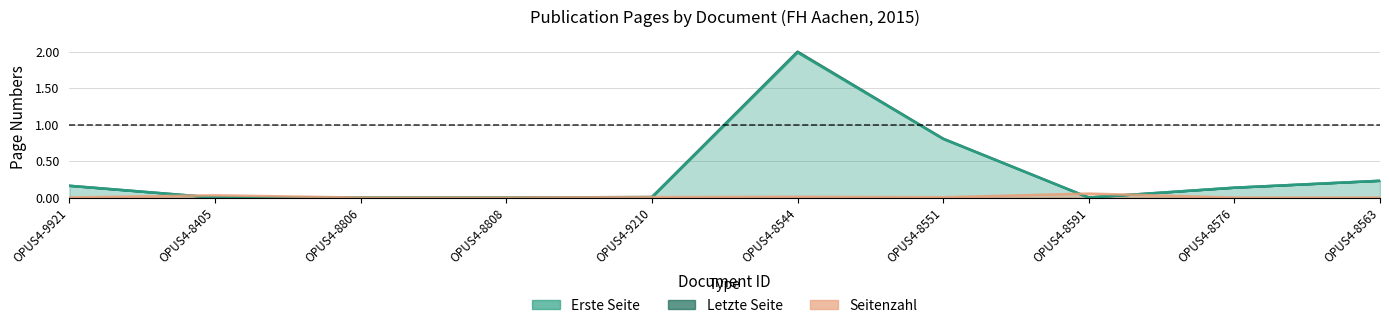

How many lines are shown in the chart?

3